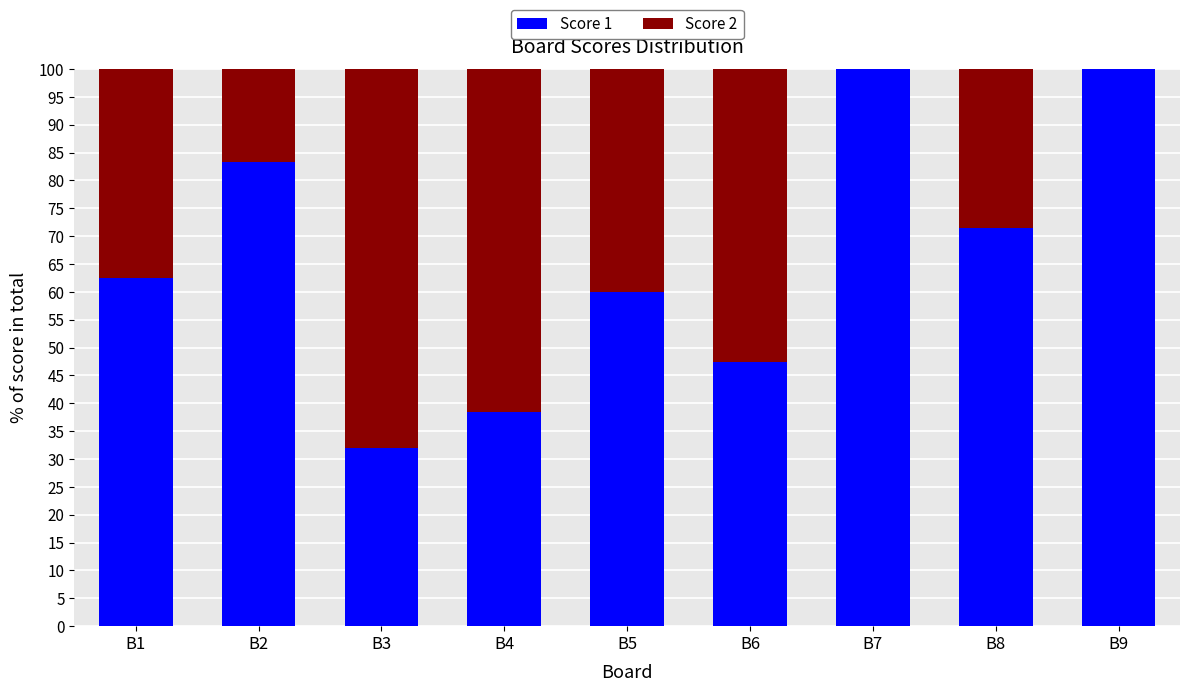

Are the bars horizontal?

No